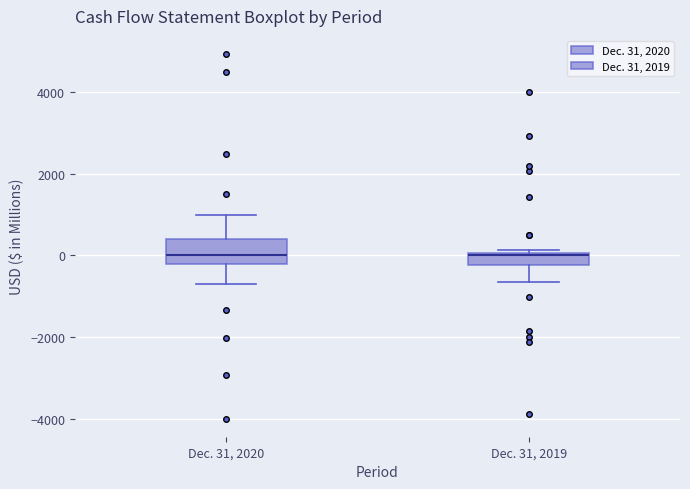

Comparing the boxes themselves (not the whiskers), which one is the tallest?

Dec. 31, 2020